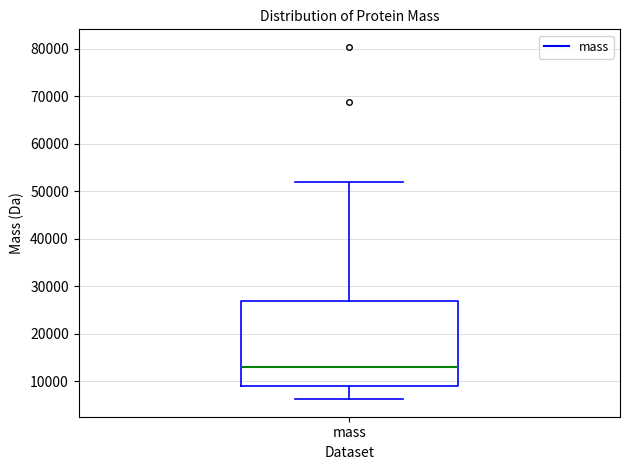

Transcribe this box plot: give where the median line is, the range the box spans, and where the two whiskers end, as read against the y-axis. The values are not printed on the chart, so give them approximately, as read against the axis.

median 13000, box 9000 to 27000, whiskers 6000 to 52000